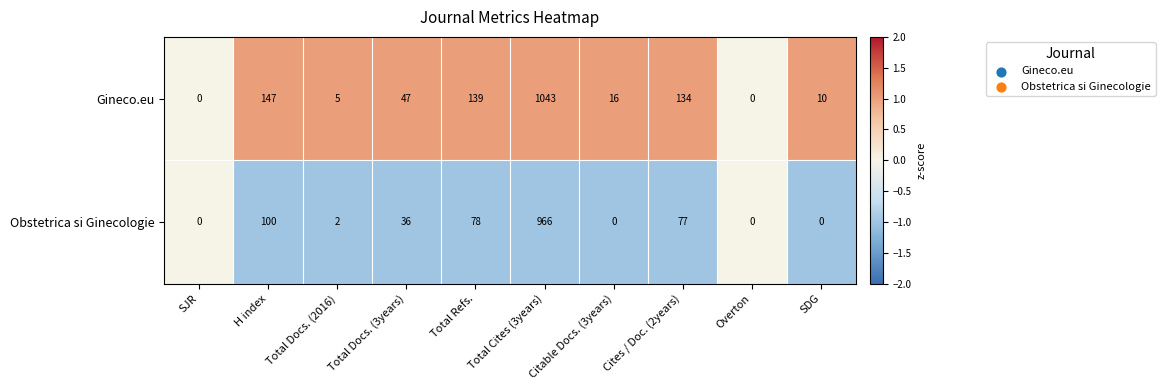

At which category is the sum across all series the highest?

Total Cites (3years)